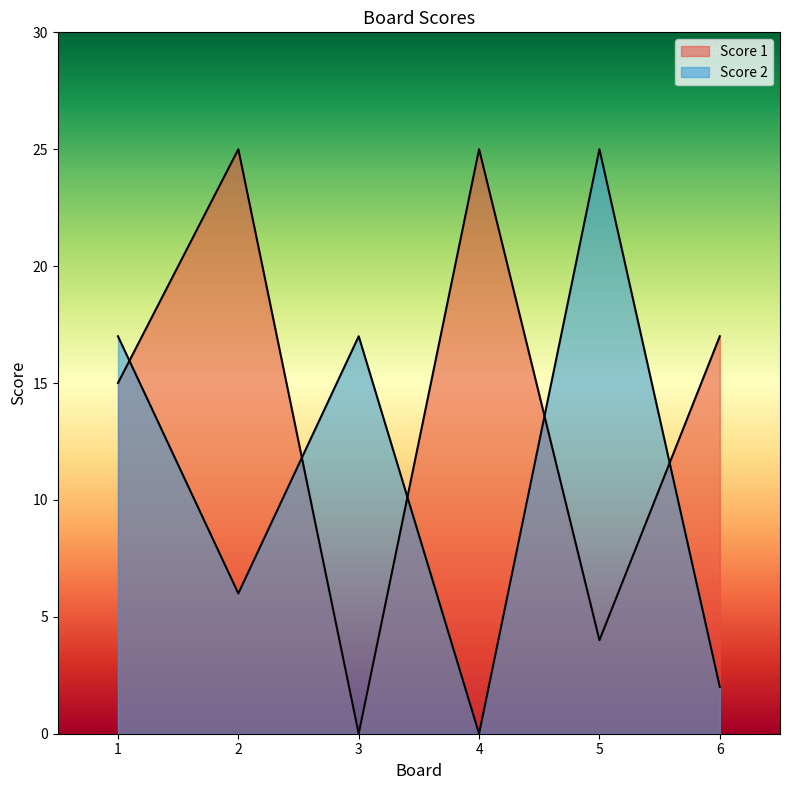

Where is the first local minimum for Score 2?

2